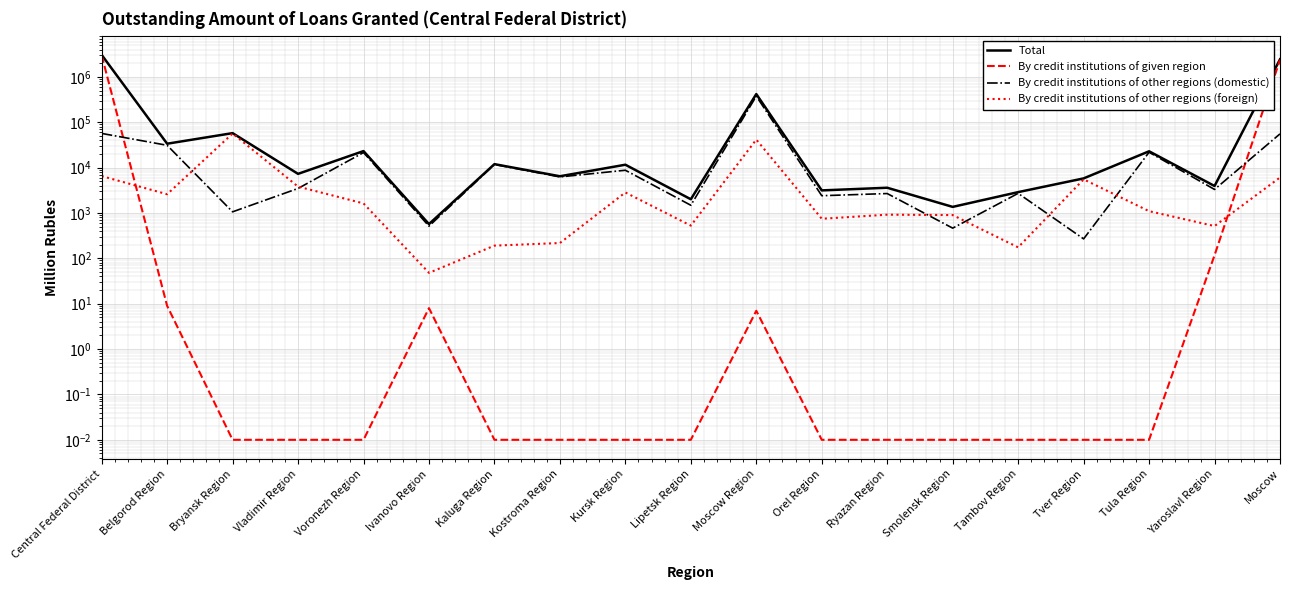

How many data points does each series have?

19